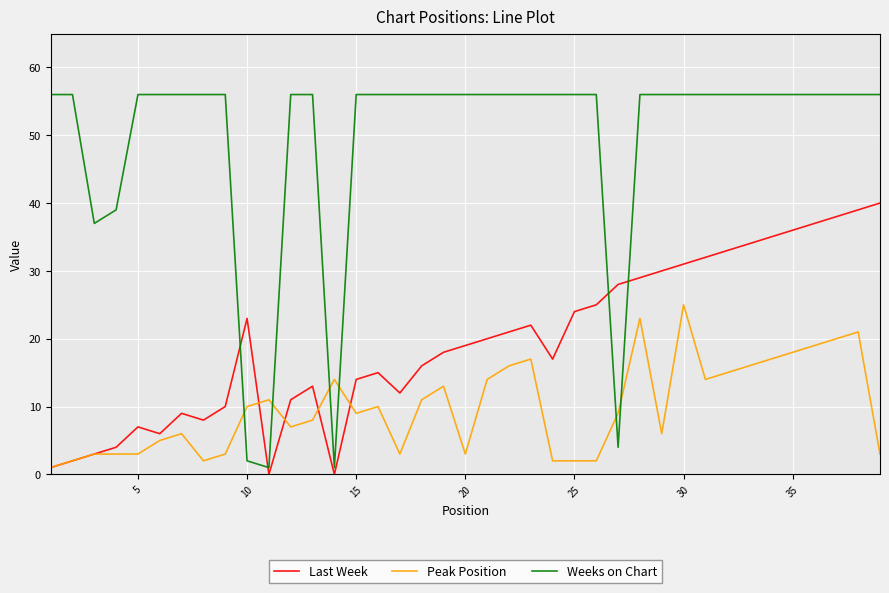

Which series has the largest total across all categories?

Weeks on Chart